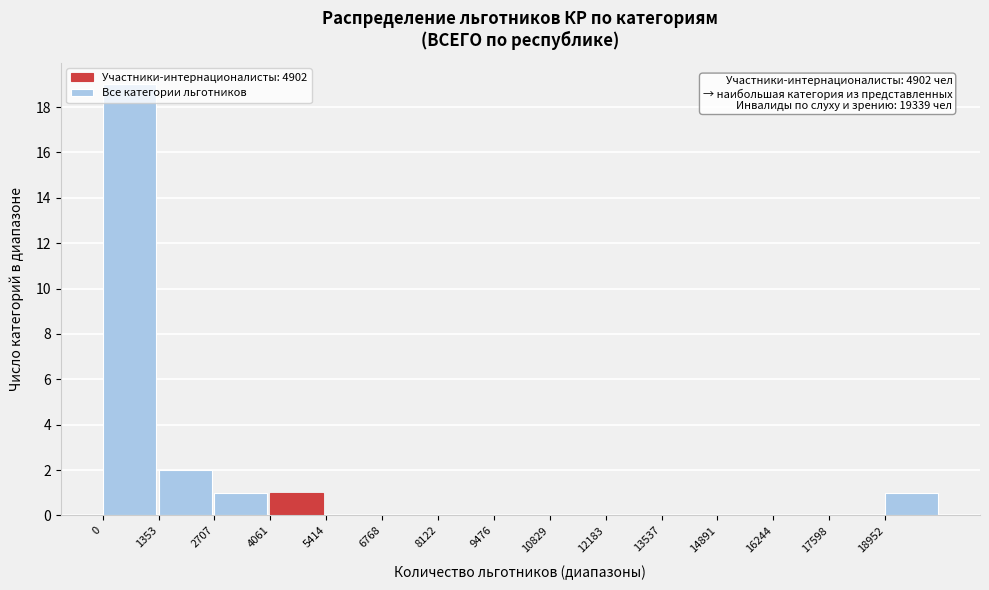

Which range on the x-axis has the tallest bar?

0 to 1400